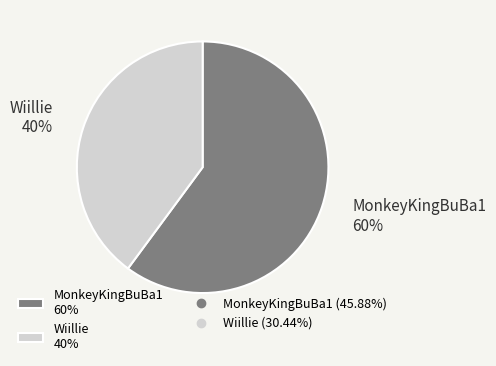

Between Wiillie 40% and MonkeyKingBuBa1 60%, which is larger?

MonkeyKingBuBa1 60%